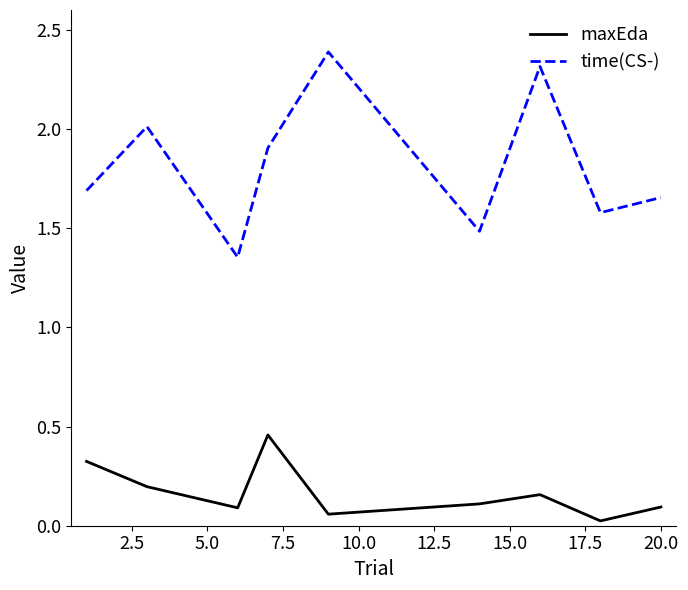

Which series has the largest range (max minus min)?

time(CS-)